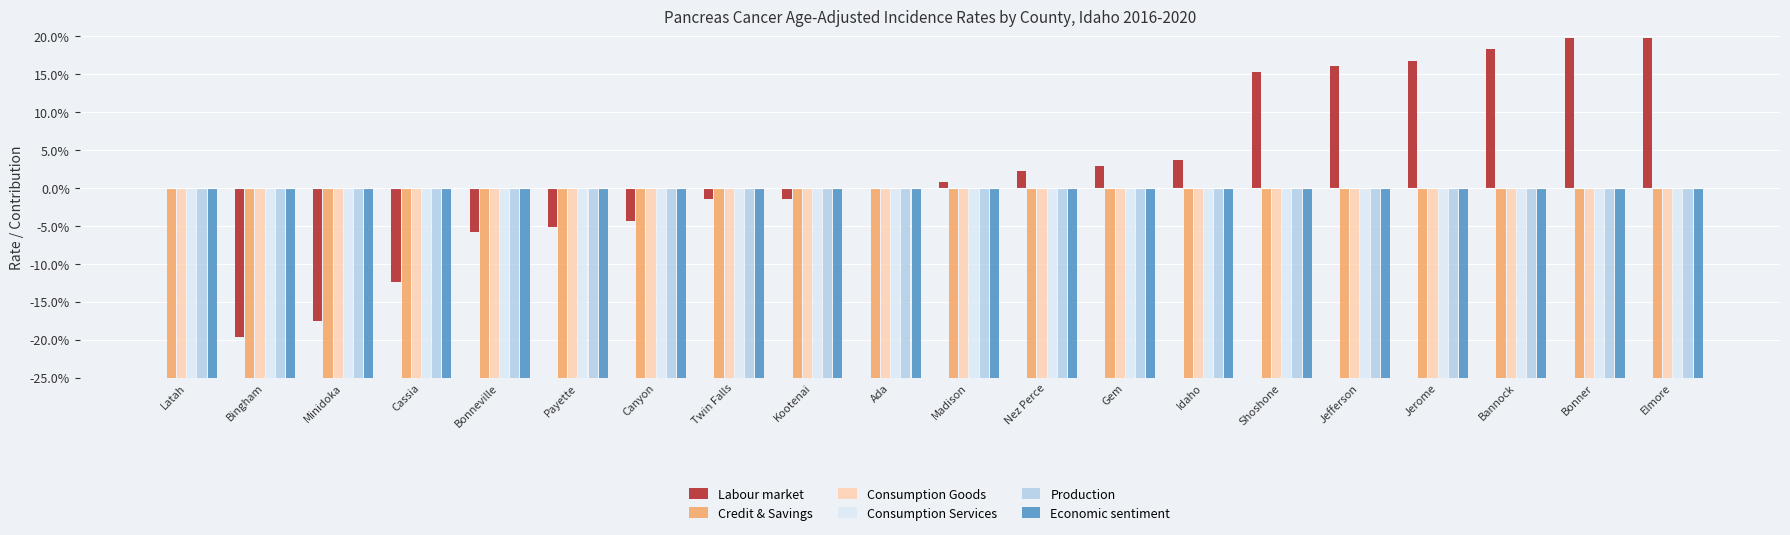

At which label does Consumption Services reach its peak?

Latah